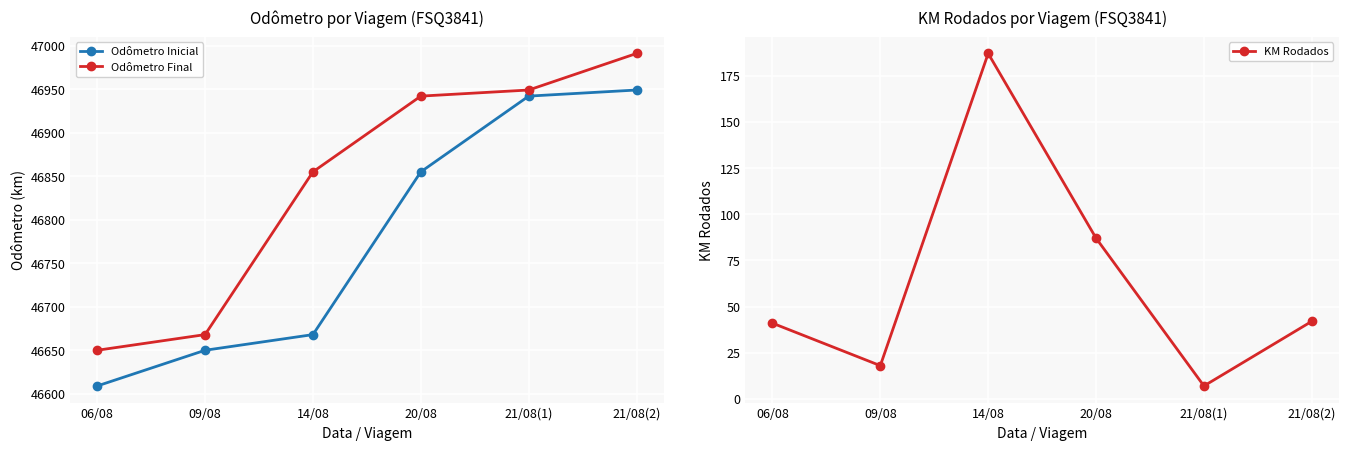

How many data points does each series have?

6